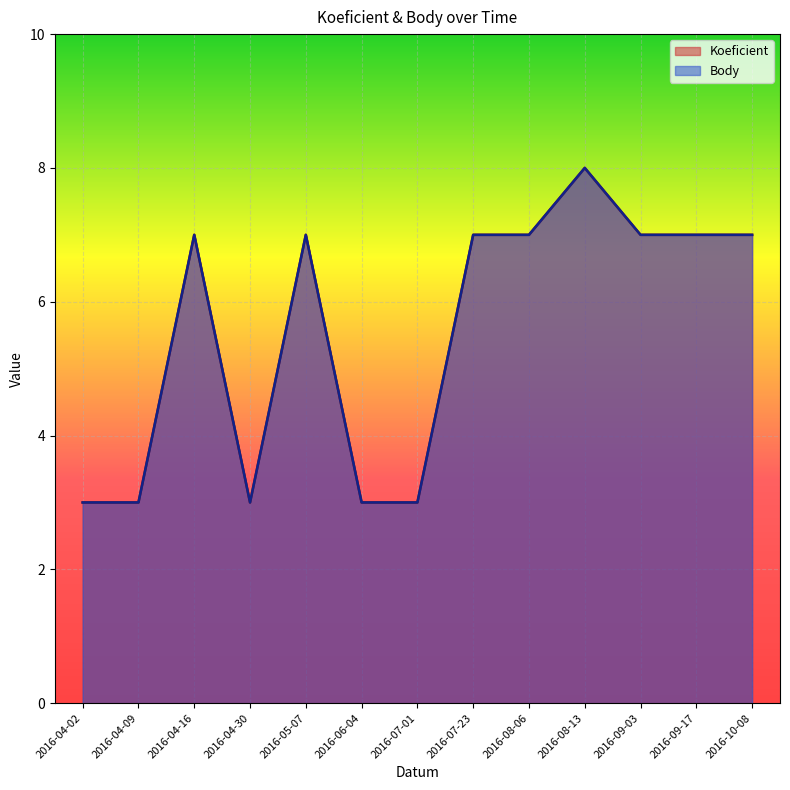

Does the chart display data point markers on the line(s)?

No